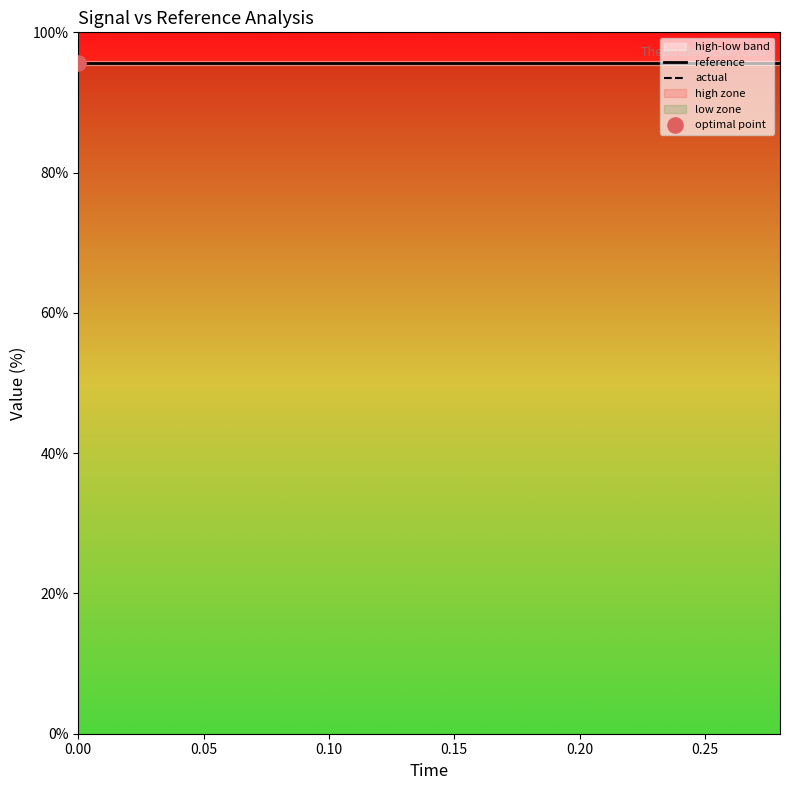

Which series has the widest spread of Y values?

reference